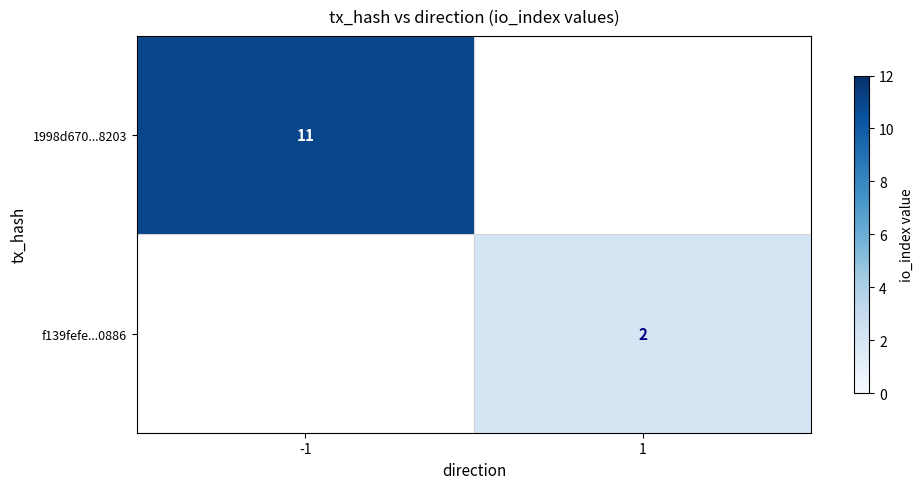

Is it true that 1998d670...8203 equals 11 at -1?

True